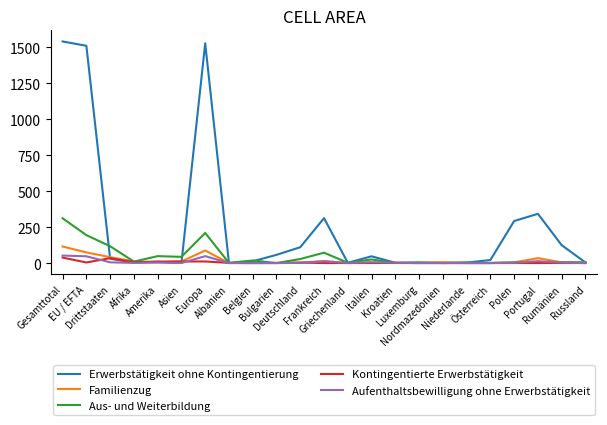

Which series has the widest spread of values?

Erwerbstätigkeit ohne Kontingentierung